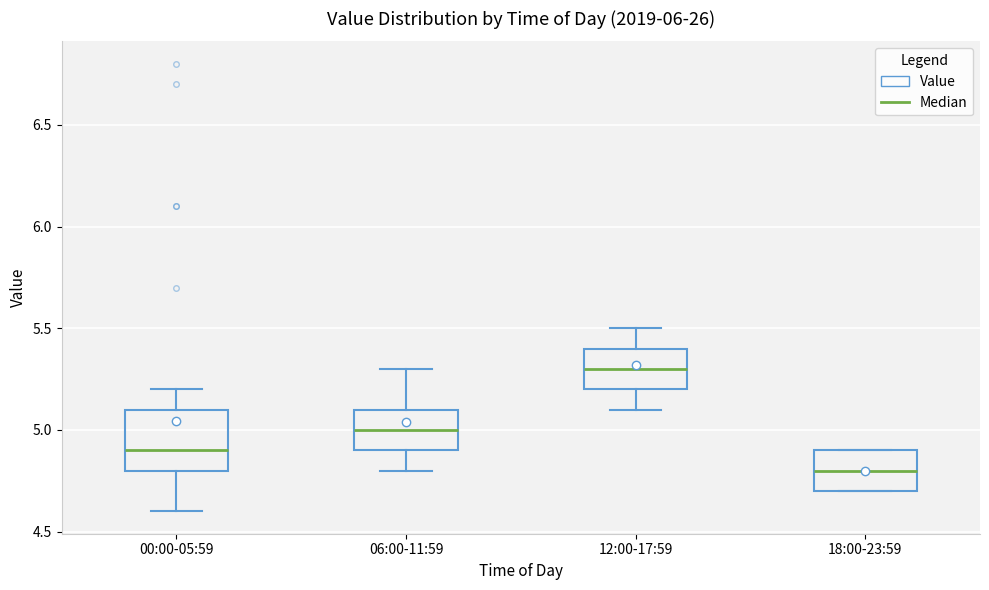

Reading left to right, read every box against the y-axis: the position of its median line, the range the box covers, and the ends of its whiskers. The values are not printed on the chart, so give them approximately, as read against the axis.

00:00-05:59: median 4.9, box 4.8 to 5.1, whiskers 4.6 to 5.2
06:00-11:59: median 5.0, box 4.9 to 5.1, whiskers 4.8 to 5.3
12:00-17:59: median 5.3, box 5.2 to 5.4, whiskers 5.1 to 5.5
18:00-23:59: median 4.8, box 4.7 to 4.9, whiskers 4.7 to 4.9